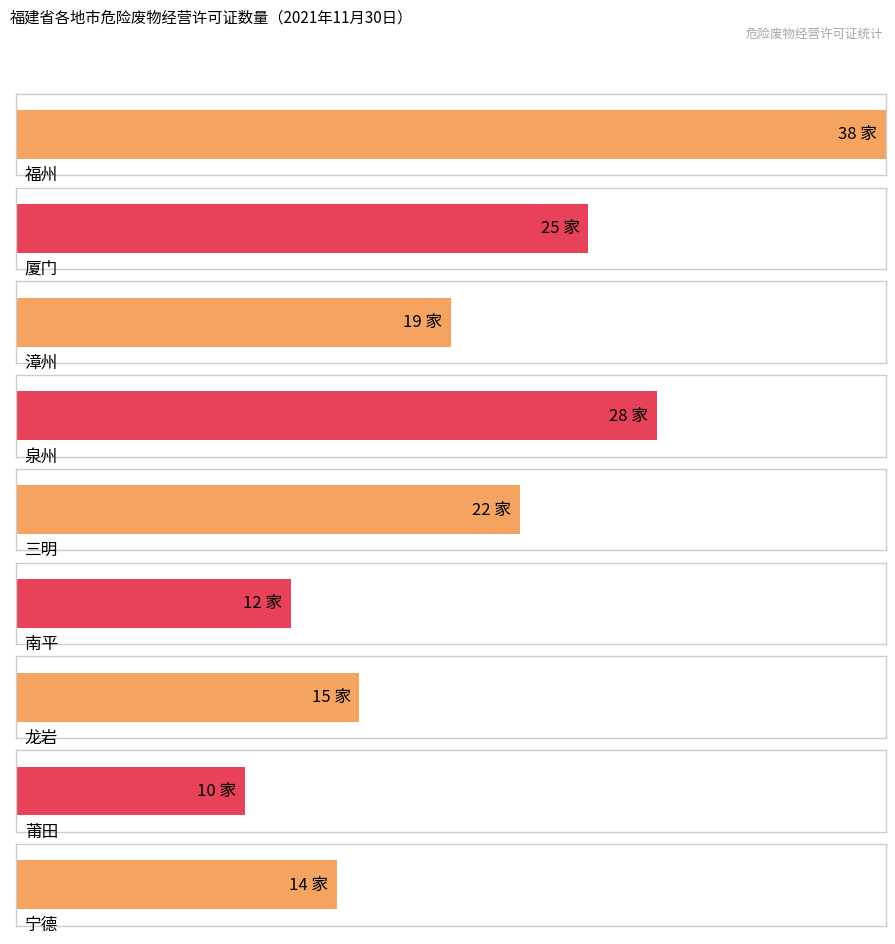

What is the sum of all values?

183